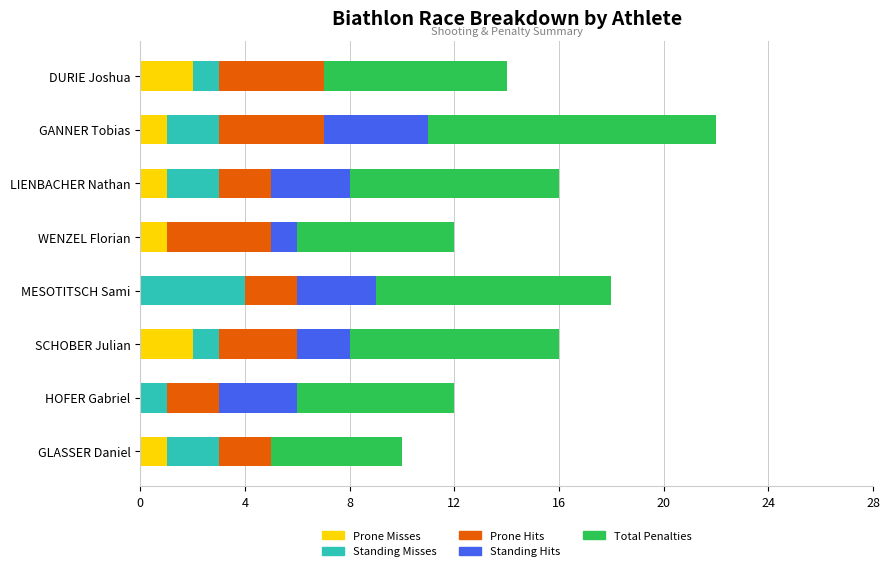

True or false: Prone Misses has a value of 2 at DURIE Joshua.

True